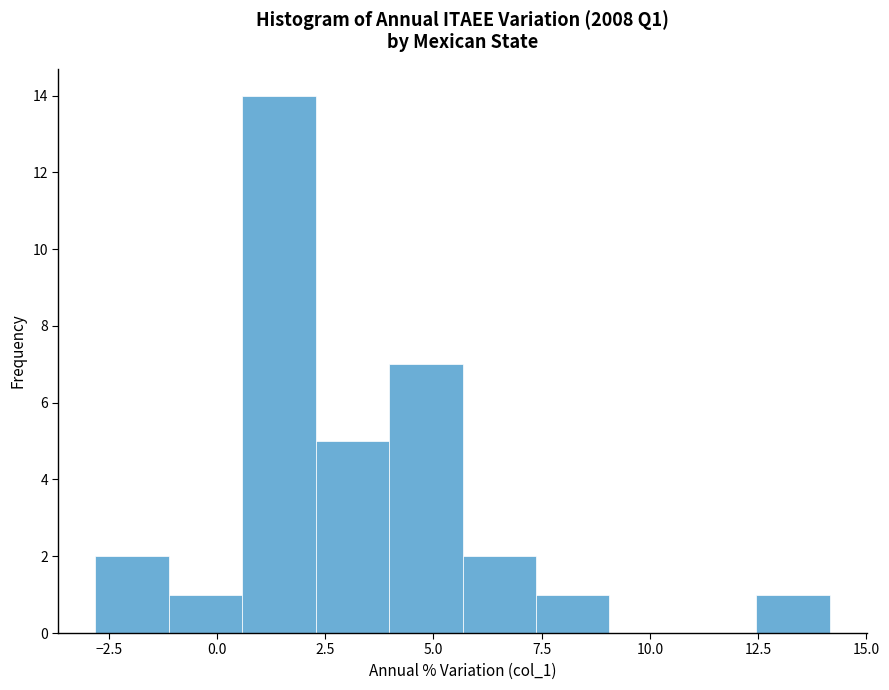

Read against the x-axis, roughly where is the centre of the tallest bar?

1.5